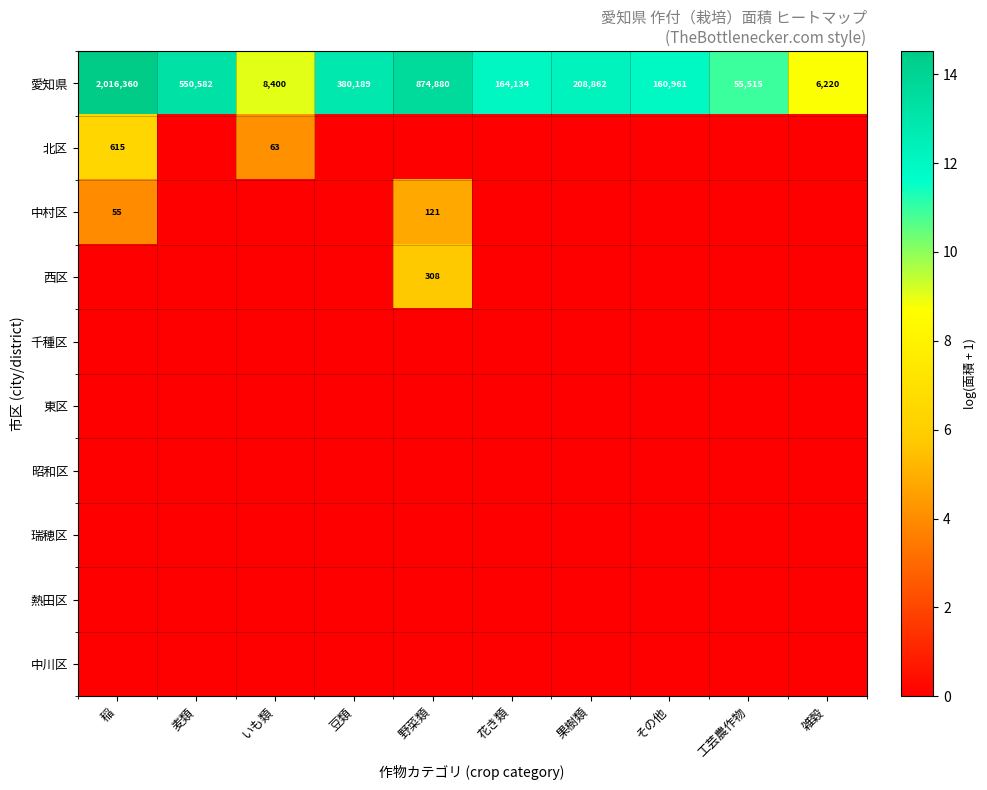

What is the greatest value displayed?

14.5